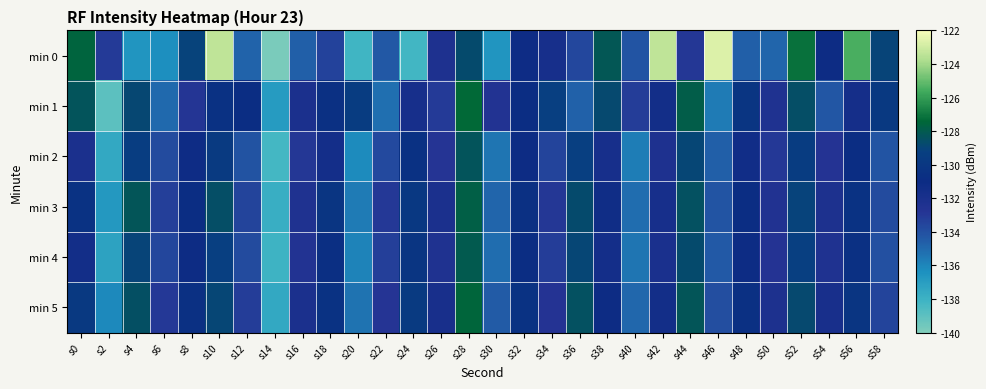

What is the difference between the highest and lowest values at s14?

3.0